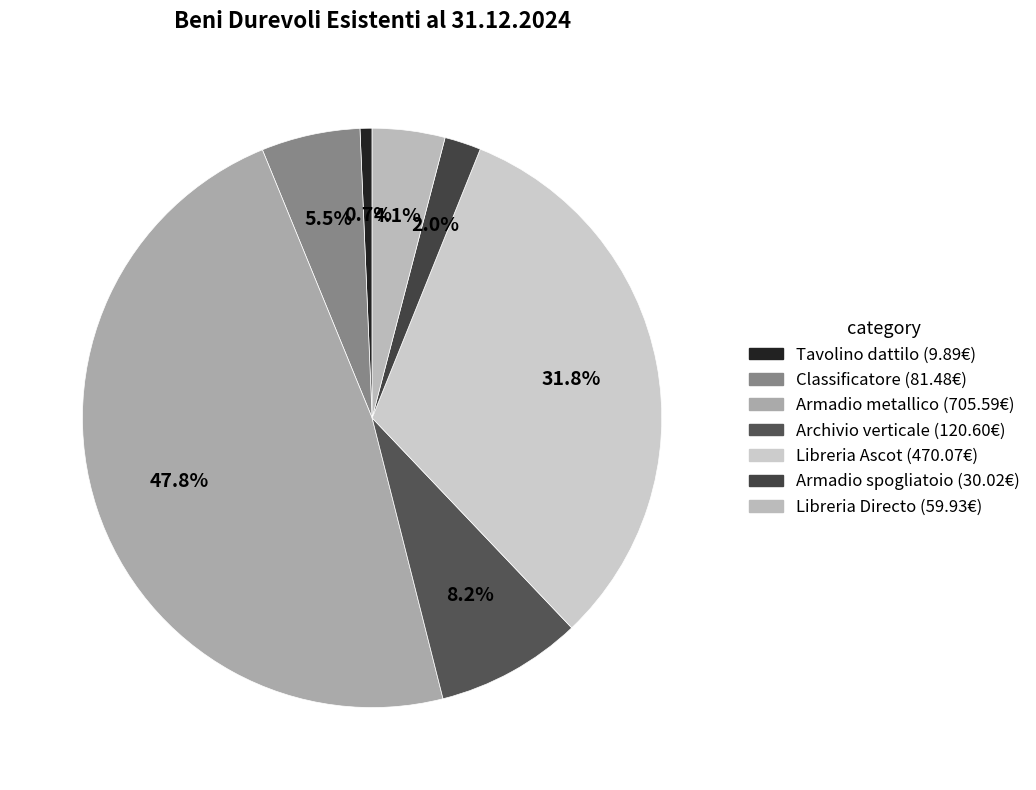

Is there a majority slice in this chart?

No